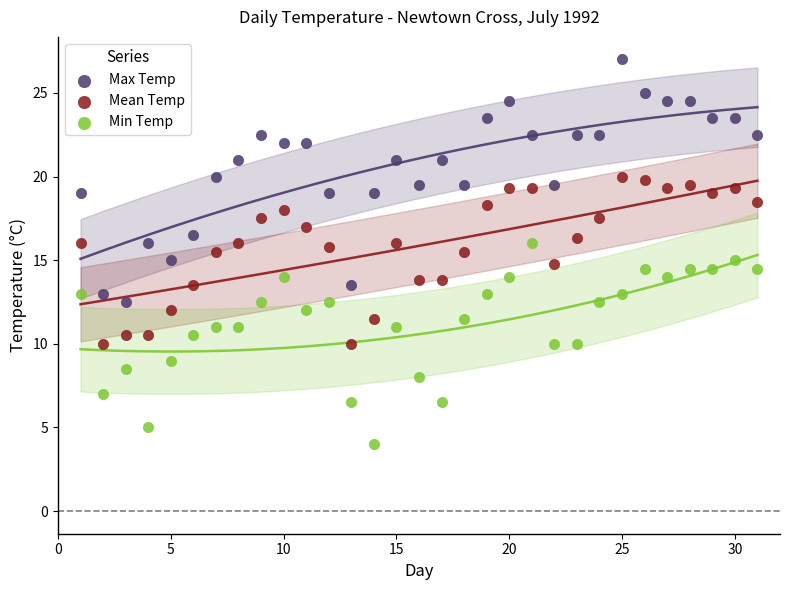

Which series contains the highest Y value?

Max Temp